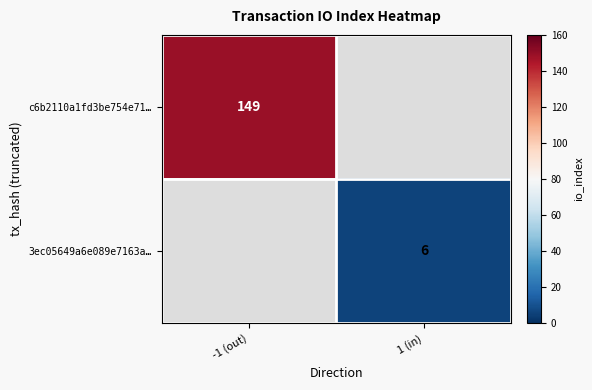

True or false: c6b2110a1fd3be754e71… has a value of 195.7 at -1 (out).

False